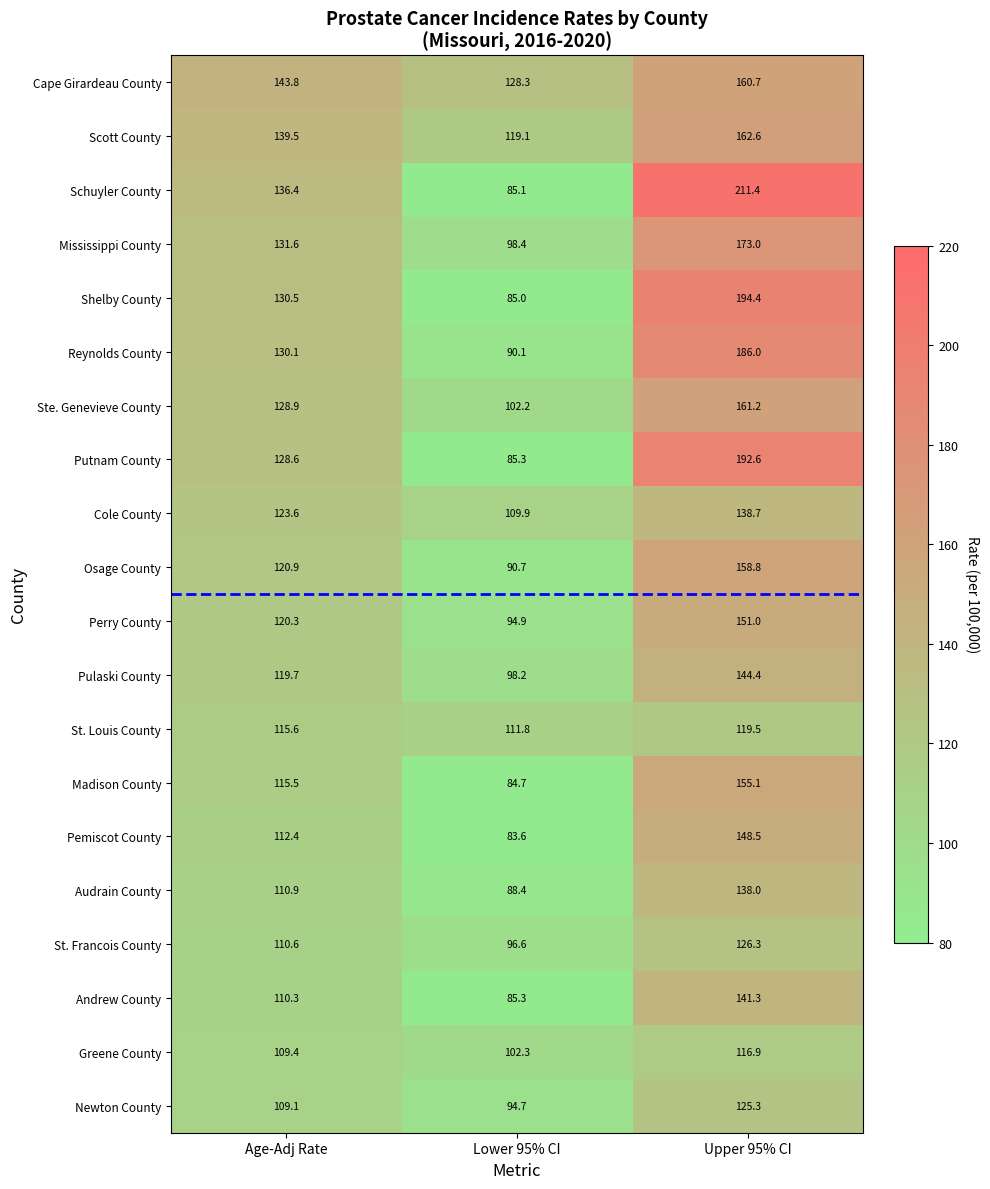

At how many categories does at least one series exceed 191?

1